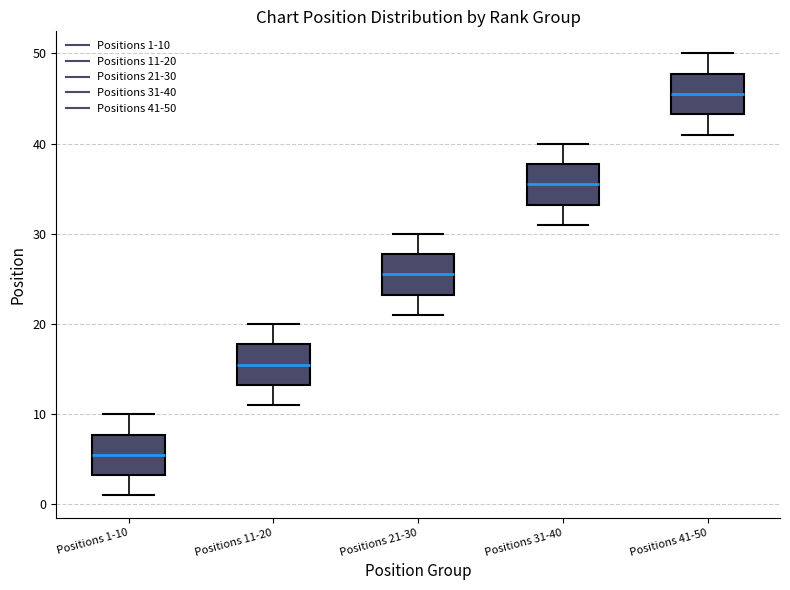

Which box's median line is the highest?

Positions 41-50